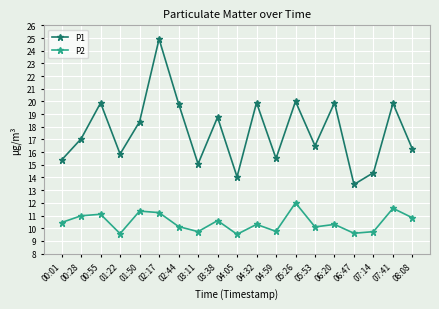

The P1 series shows 20.0 at 05:26. True or false?

True